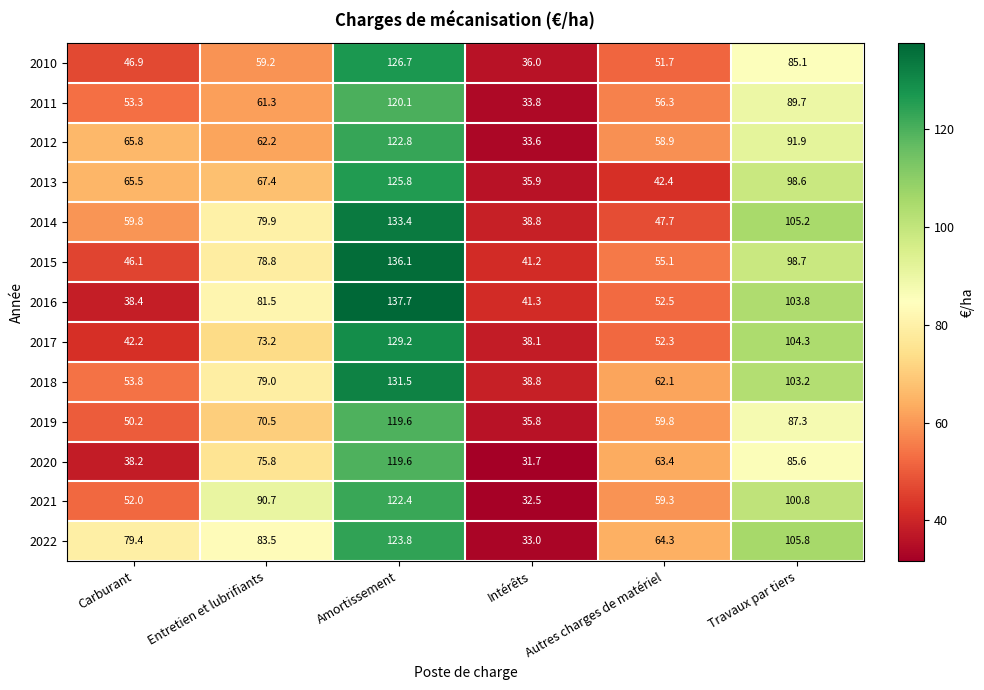

Where is 2011 nearest to the value 76?

Travaux par tiers